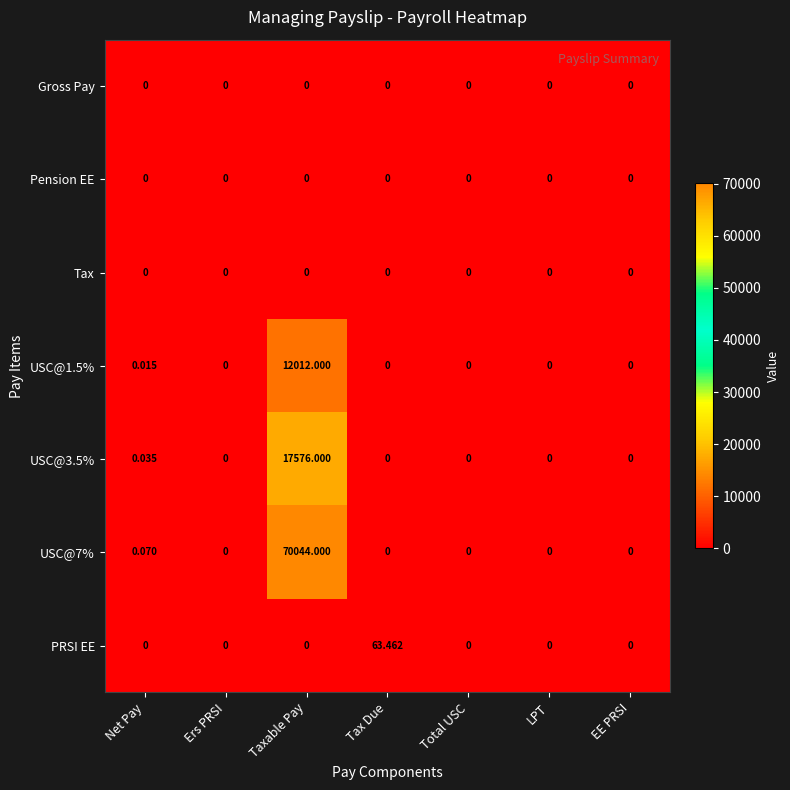

At which category is the sum across all series the highest?

Taxable Pay